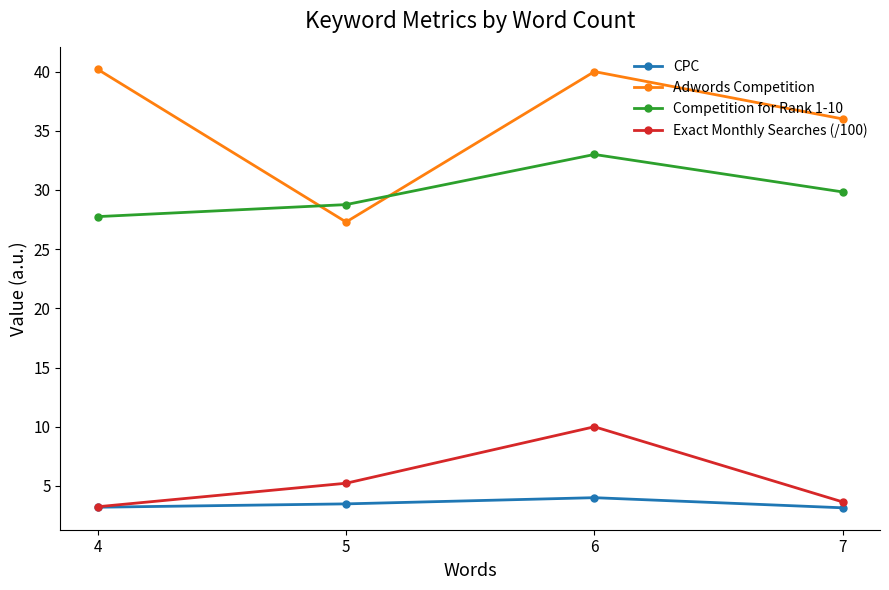

What is the maximum value shown in the chart?

40.2